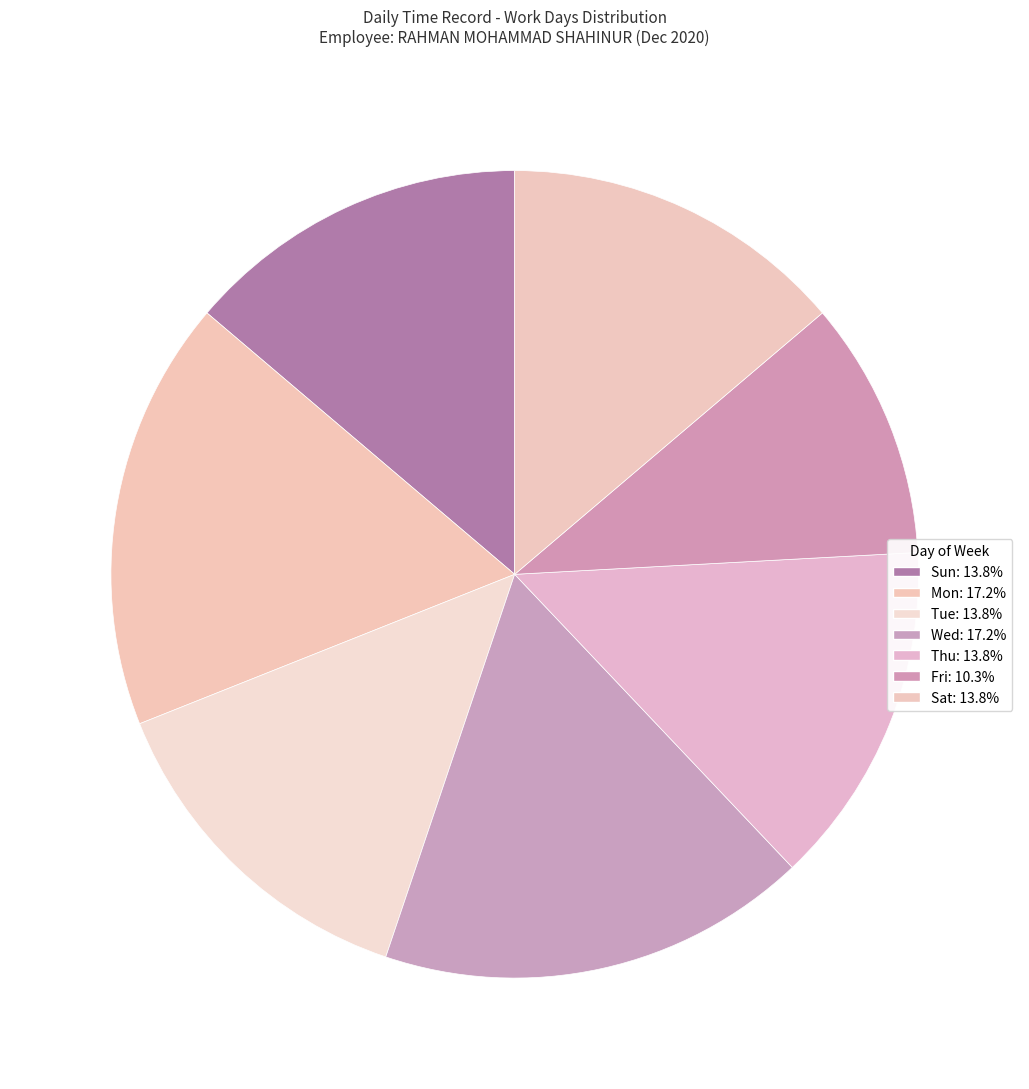

How many segments does this pie chart have?

7